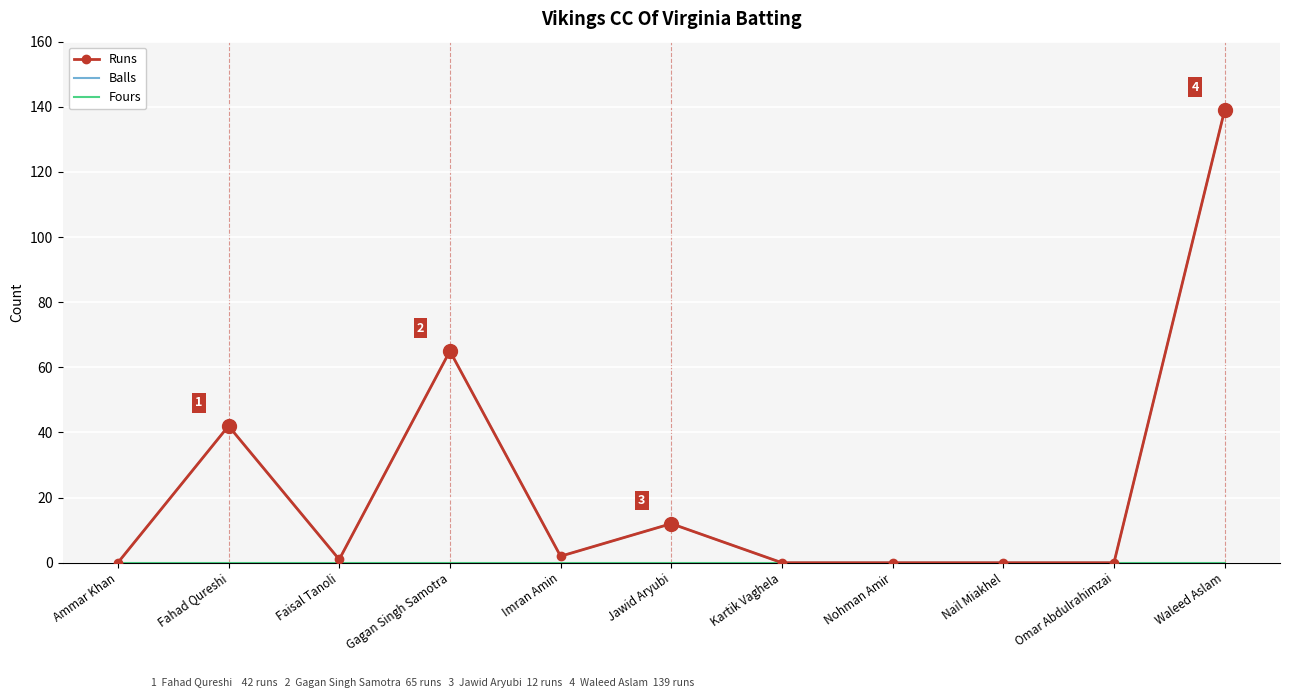

At which label is Runs closest to 69?

Gagan Singh Samotra